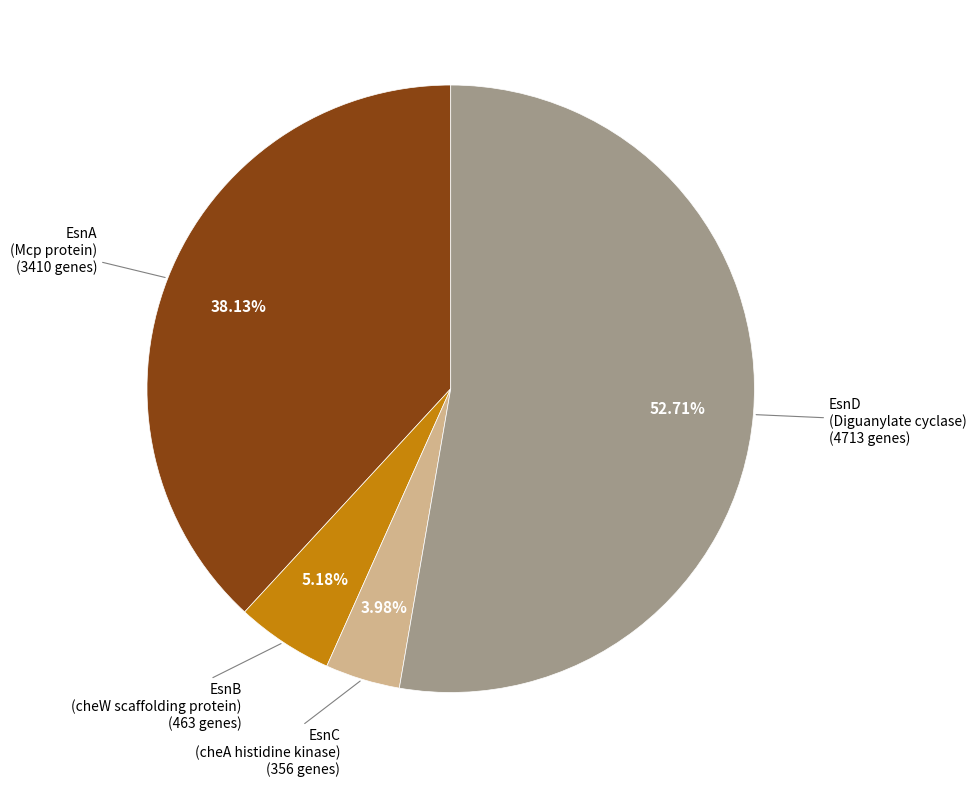

To the nearest percent, what is the difference between the EsnC (cheA histidine kinase) and EsnA (Mcp protein) slice percentages?

34%